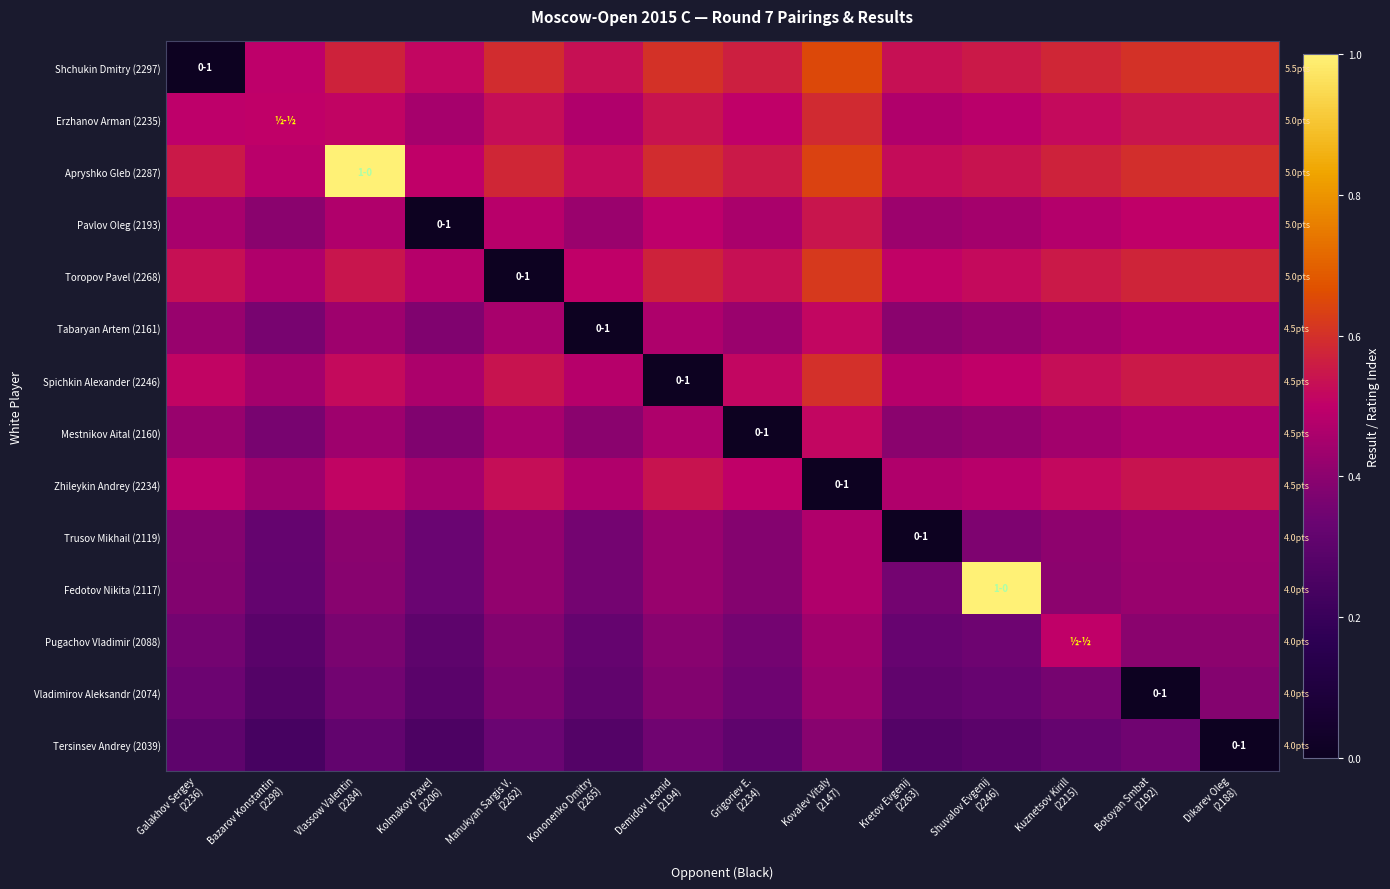

Rank the series by their maximum value, from lowest to highest.

Tersinsev Andrey (2039), Vladimirov Aleksandr (2074), Trusov Mikhail (2119), Pugachov Vladimir (2088), Mestnikov Aital (2160), Tabaryan Artem (2161), Pavlov Oleg (2193), Zhileykin Andrey (2234), Erzhanov Arman (2235), Spichkin Alexander (2246), Toropov Pavel (2268), Shchukin Dmitry (2297), Apryshko Gleb (2287), Fedotov Nikita (2117)